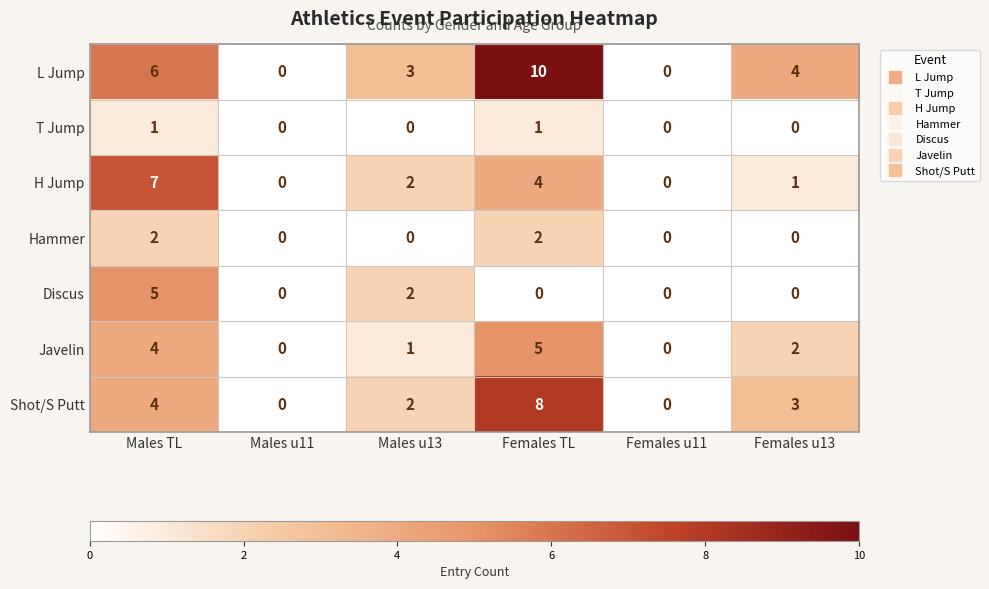

What is the difference between the maximum and second lowest values in the Javelin series?

5